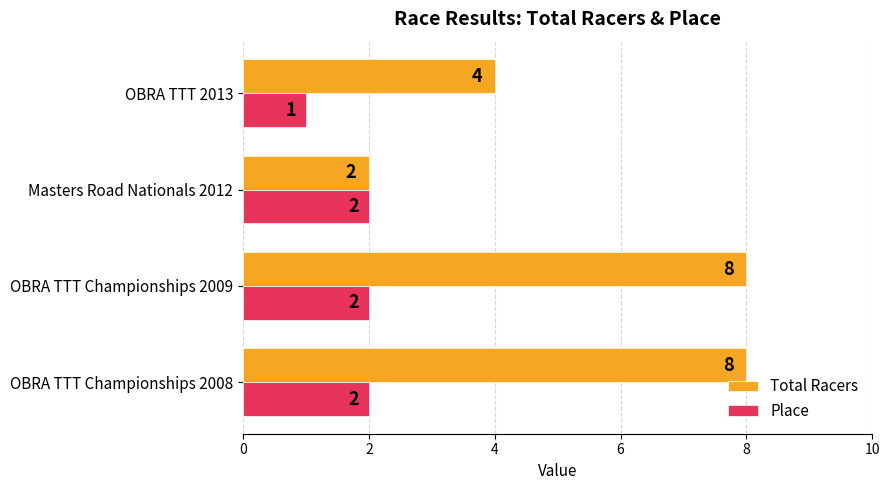

Which series has the largest total across all categories?

Total Racers